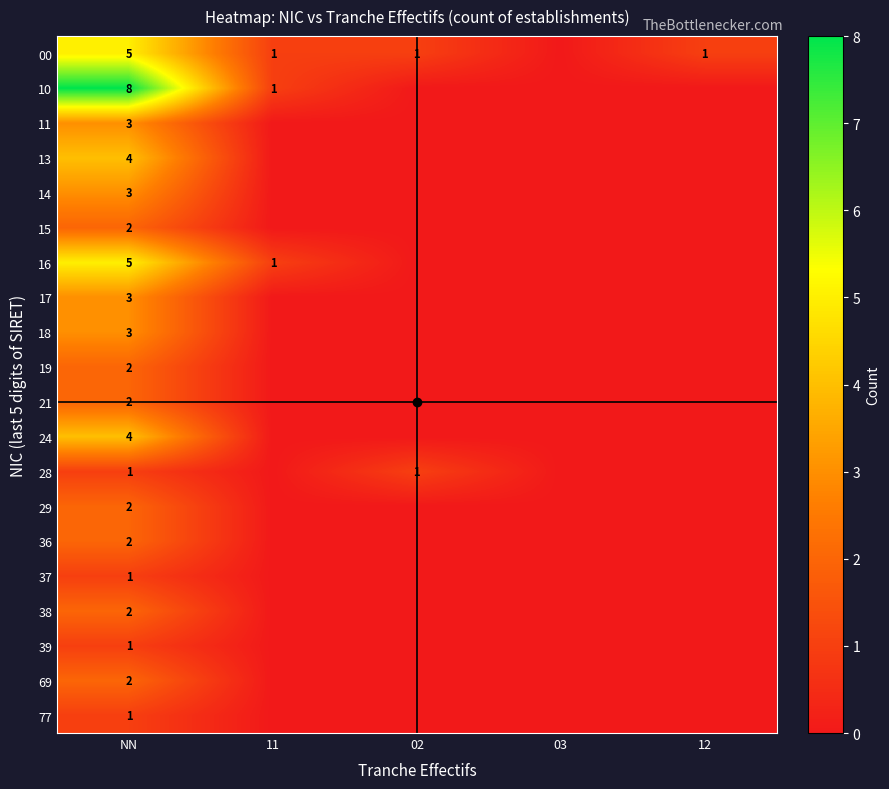

The value of 28 at 02 is 2. True or false?

False